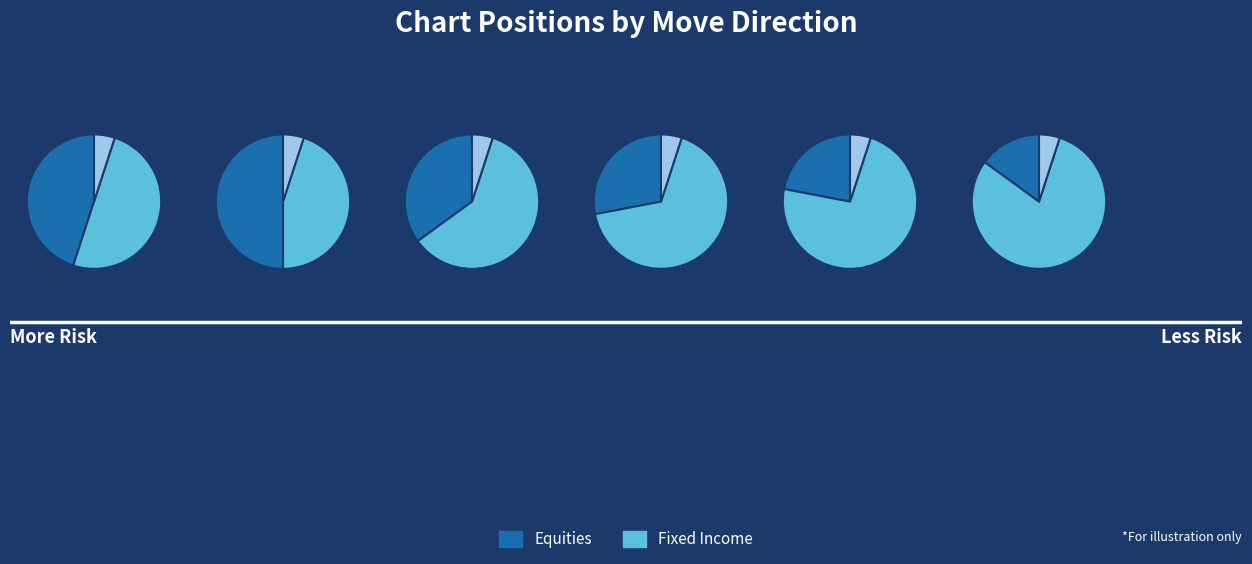

Is it true that down is 56% of the pie?

False